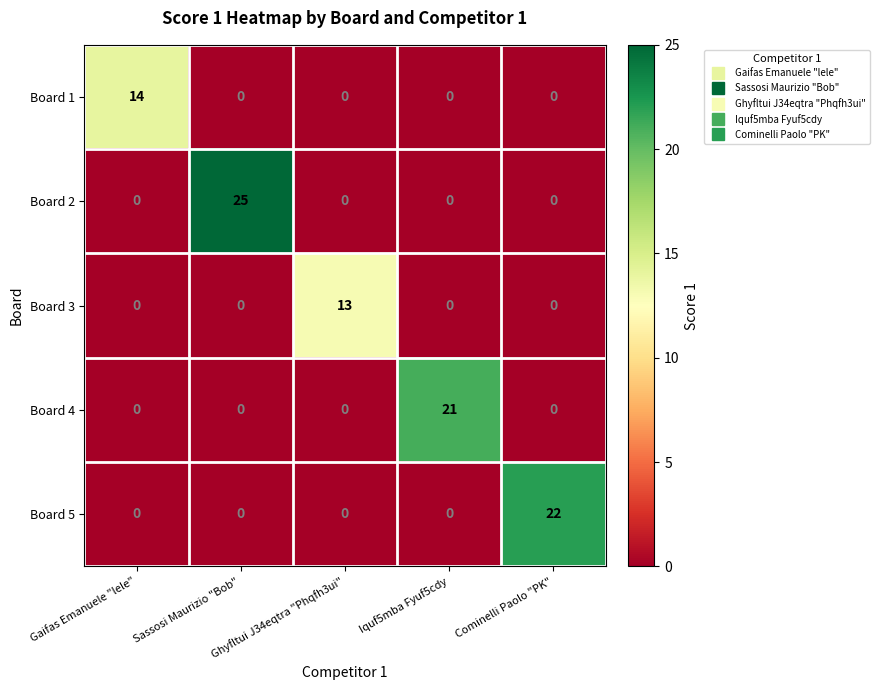

Rank the series by their maximum value, from highest to lowest.

Board 2, Board 5, Board 4, Board 1, Board 3